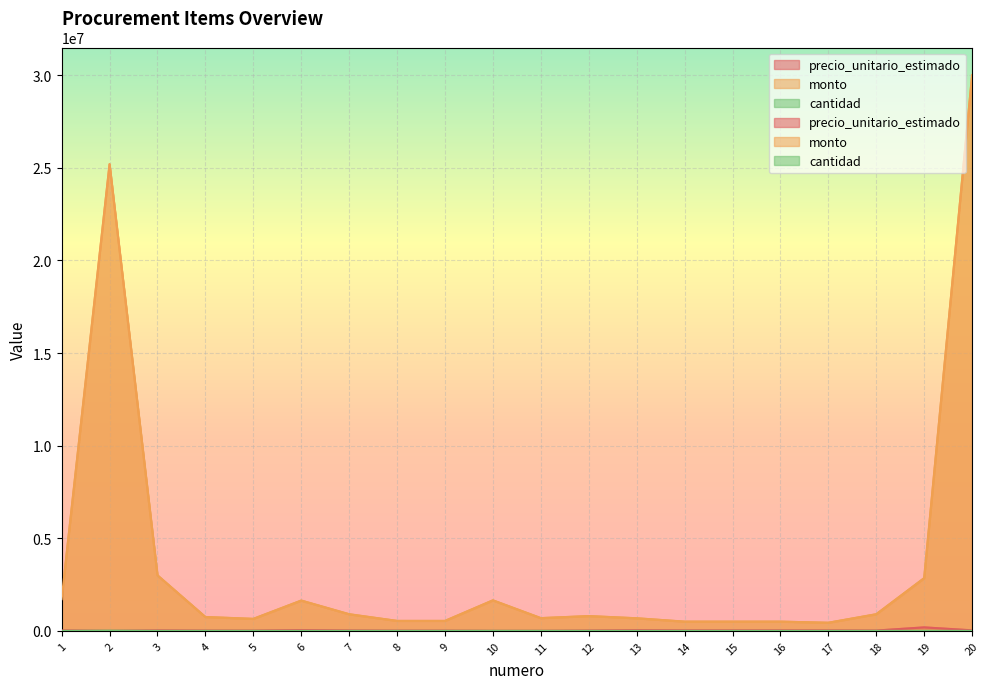

Is it true that monto equals 750000 at 4?

True